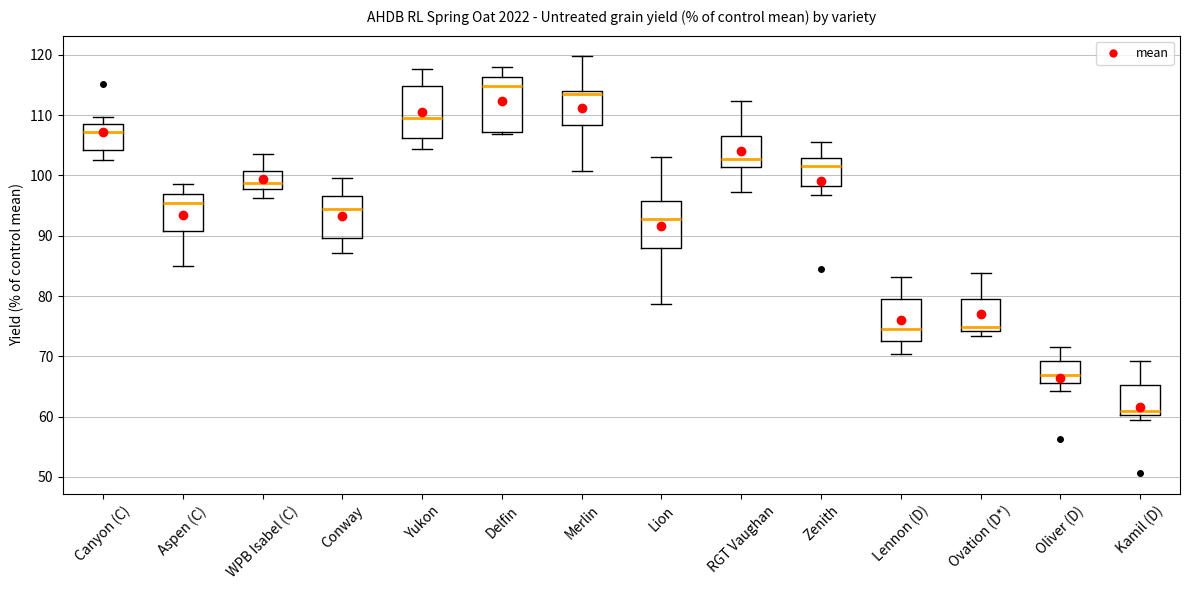

Reading left to right, read every box against the y-axis: the position of its median line, the range the box covers, and the ends of its whiskers. The values are not printed on the chart, so give them approximately, as read against the axis.

Canyon (C): median 107, box 104 to 108, whiskers 103 to 110
Aspen (C): median 95, box 91 to 97, whiskers 85 to 99
WPB Isabel (C): median 99, box 98 to 101, whiskers 96 to 104
Conway: median 94, box 90 to 97, whiskers 87 to 100
Yukon: median 110, box 106 to 115, whiskers 104 to 118
Delfin: median 115, box 107 to 116, whiskers 107 (just below the box's lower edge) to 118
Merlin: median 113, box 108 to 114, whiskers 101 to 120
Lion: median 93, box 88 to 96, whiskers 79 to 103
RGT Vaughan: median 103, box 101 to 107, whiskers 97 to 112
Zenith: median 102, box 98 to 103, whiskers 97 to 106
Lennon (D): median 75, box 73 to 80, whiskers 70 to 83
Ovation (D*): median 75, box 74 to 79, whiskers 73 to 84
Oliver (D): median 67, box 66 to 69, whiskers 64 to 72
Kamil (D): median 61, box 60 to 65, whiskers 60 (just below the box's lower edge) to 69